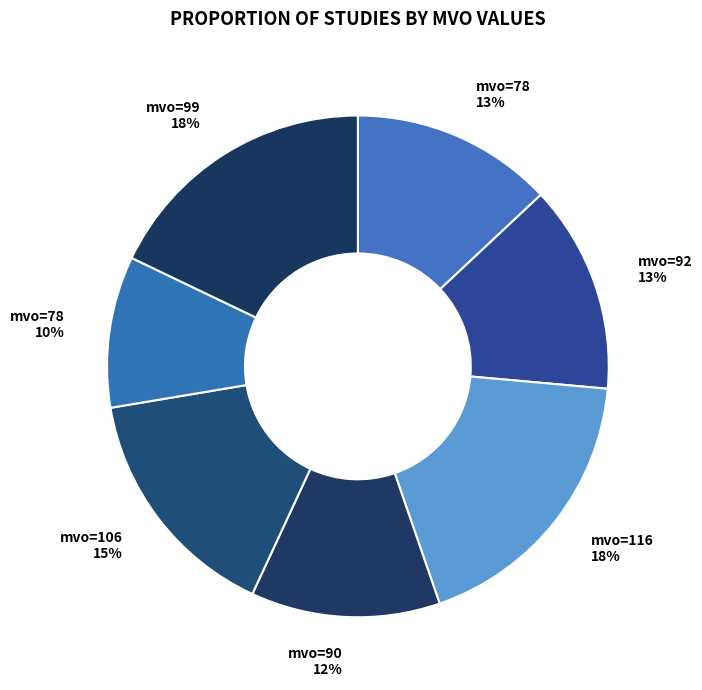

The mvo=78 13% slice represents 13% of the pie. True or false?

True